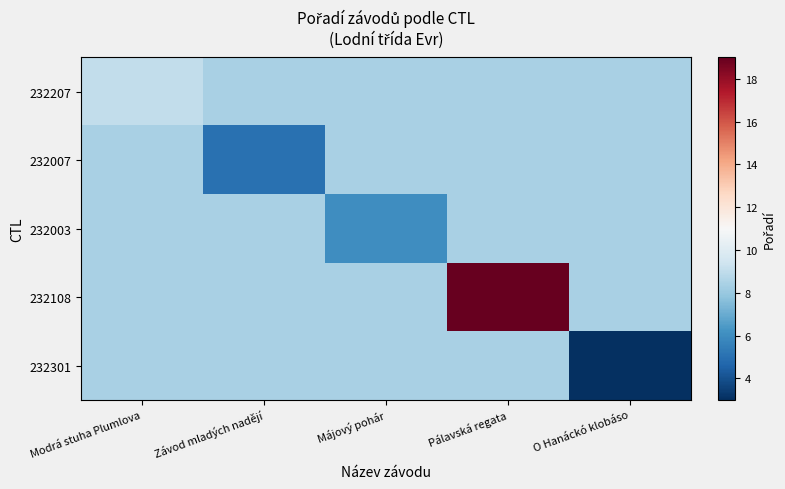

Which series has the largest range (max minus min)?

232108